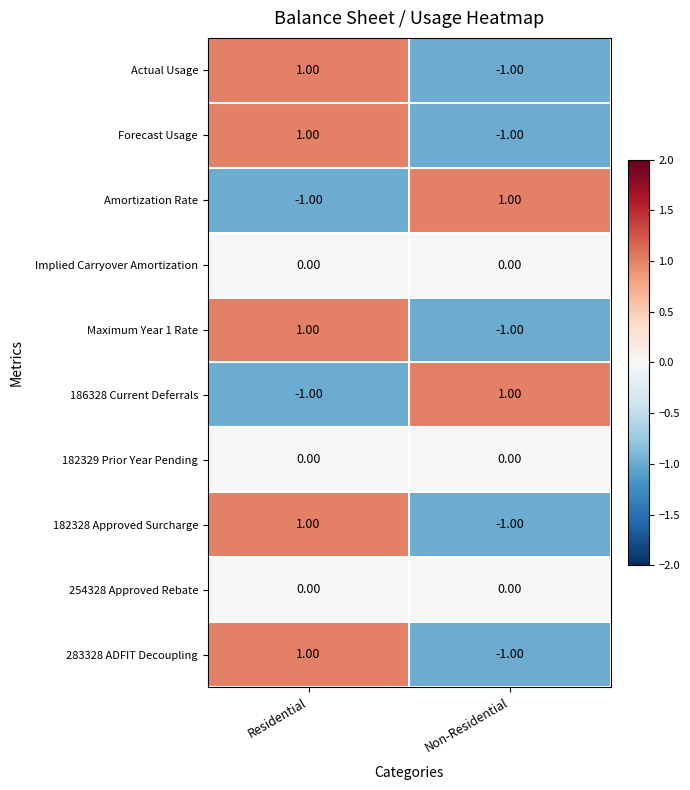

Which category has the lowest value in the 283328 ADFIT Decoupling series?

Non-Residential